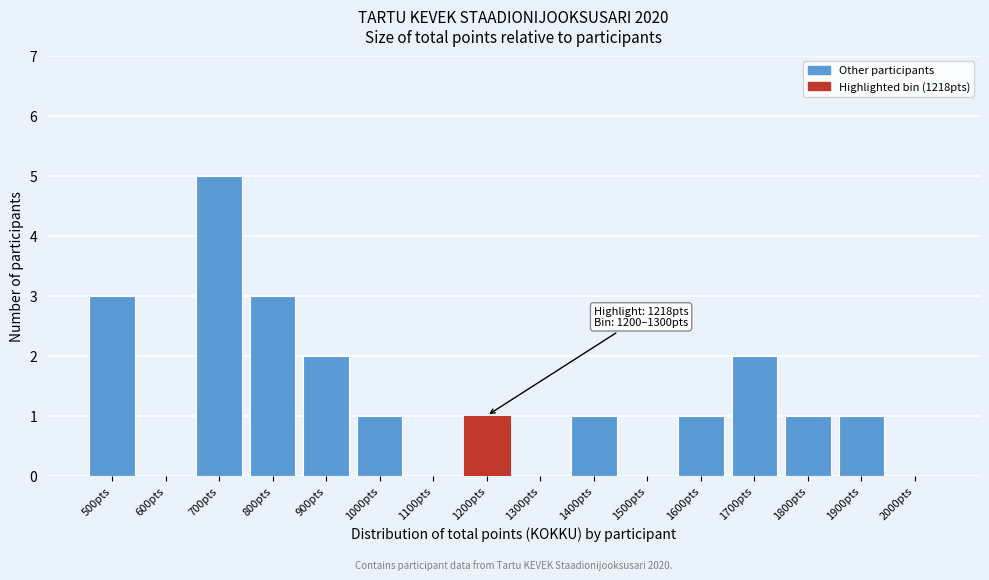

Reading left to right, extract all data points from this chart.

500pts=3	600pts=0	700pts=5	800pts=3	900pts=2	1000pts=1	1100pts=0	1200pts=1	1300pts=0	1400pts=1	1500pts=0	1600pts=1	1700pts=2	1800pts=1	1900pts=1	2000pts=0